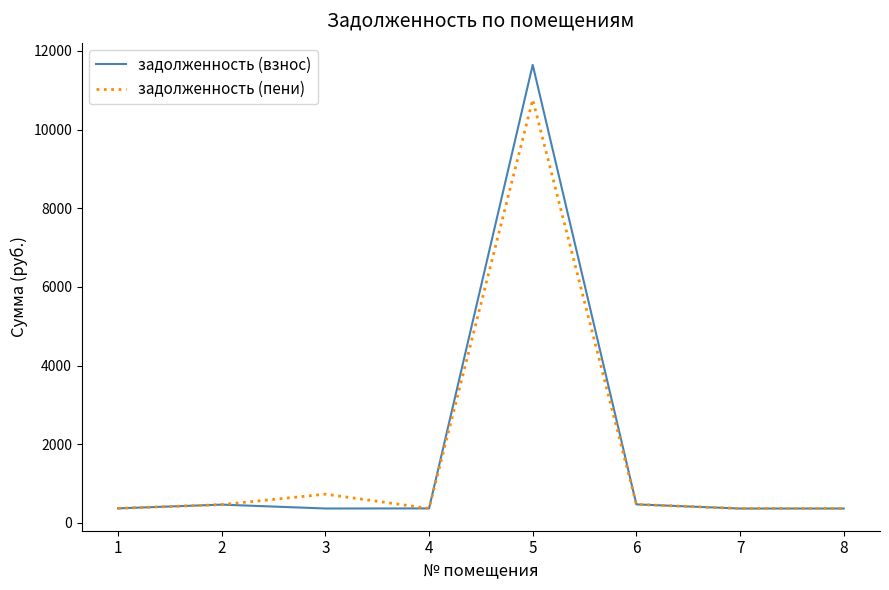

What is the minimum value for задолженность (взнос)?

363.2